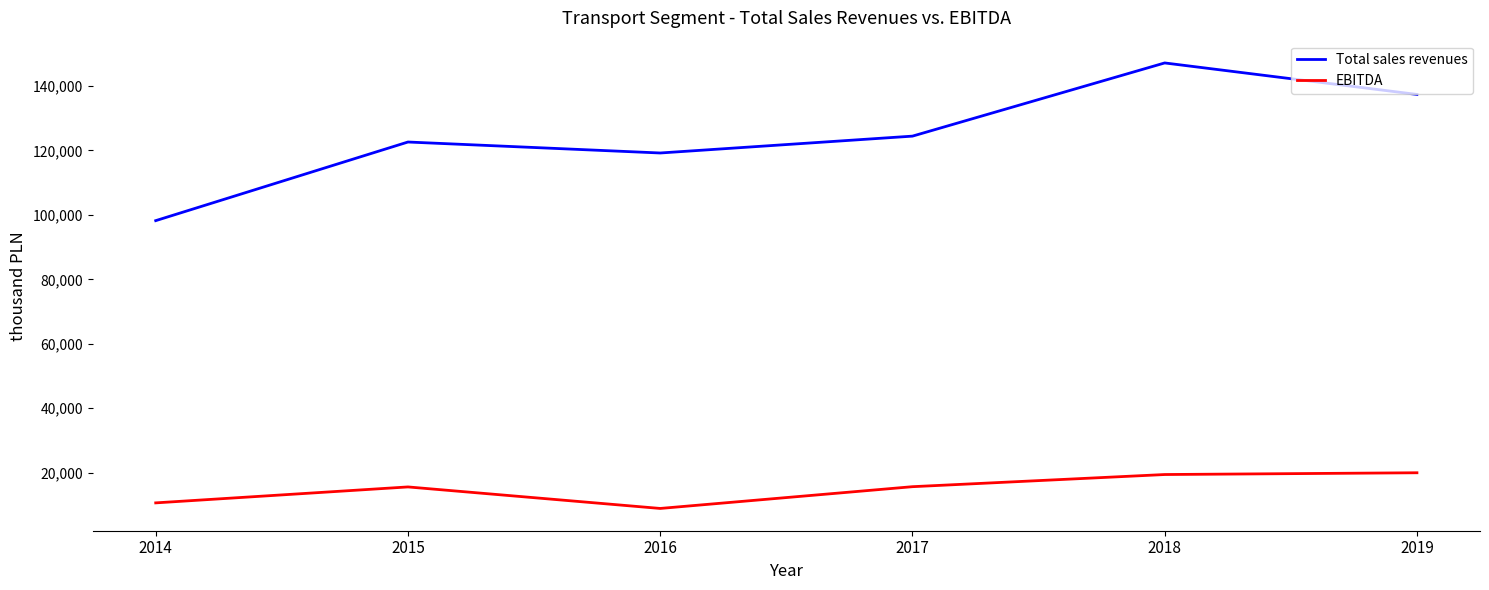

How many series are shown in this chart?

2